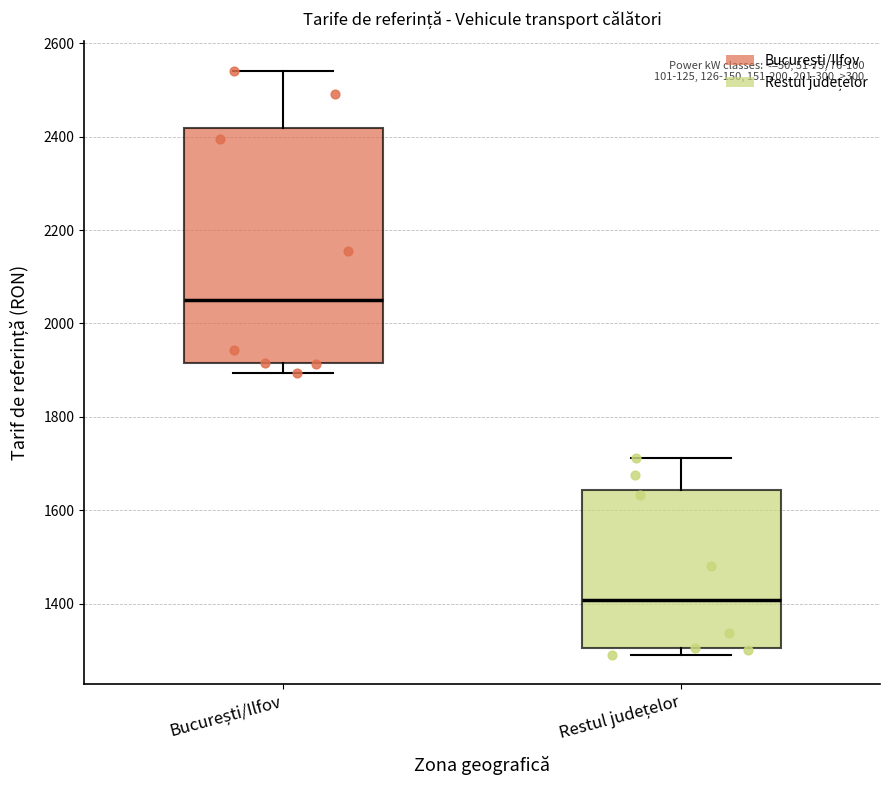

Which box's median line is the lowest?

Restul județelor